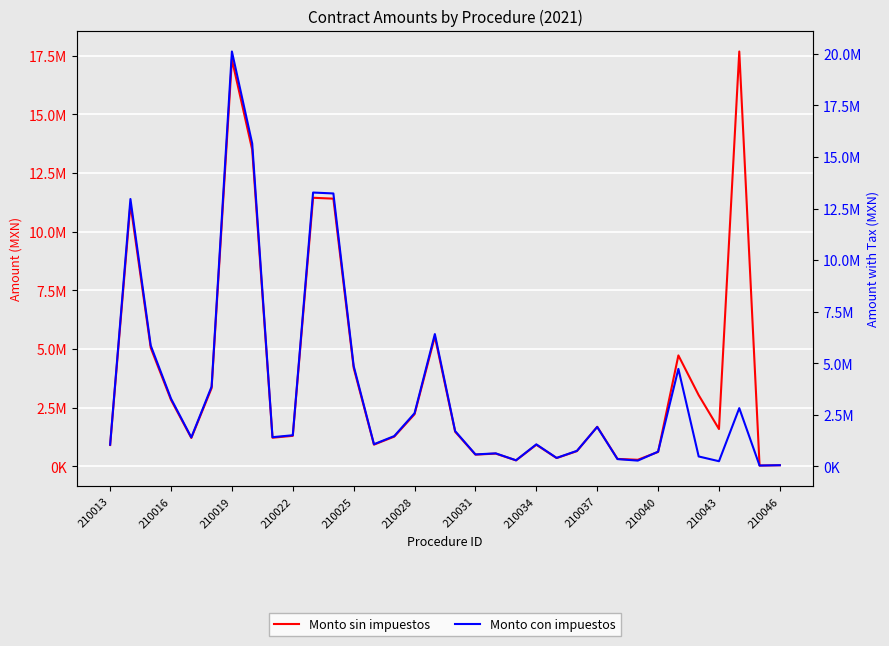

At how many categories does at least one series exceed 4742457?

9